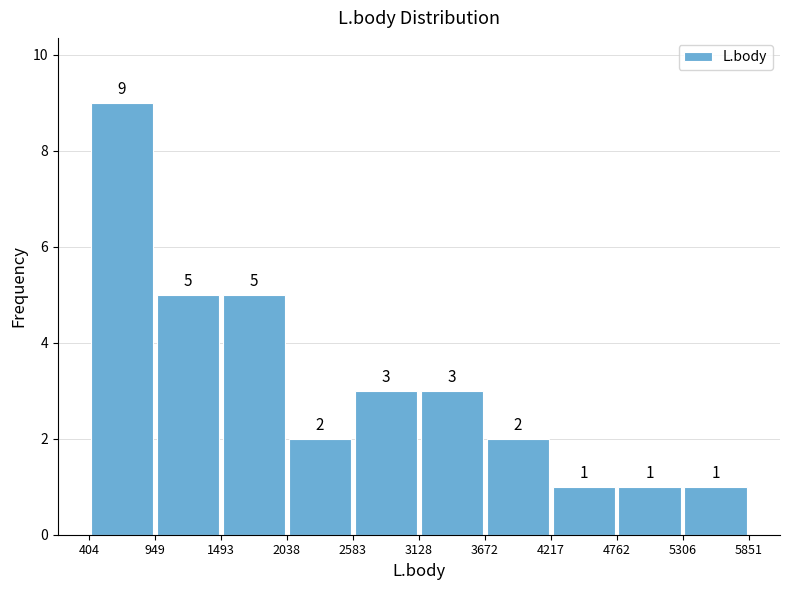

Reading left to right, transcribe this chart: for each bar, give the range it covers on the x-axis and its height.

404 to 949: 9
949 to 1493: 5
1493 to 2038: 5
2038 to 2583: 2
2583 to 3128: 3
3128 to 3672: 3
3672 to 4217: 2
4217 to 4762: 1
4762 to 5306: 1
5306 to 5851: 1